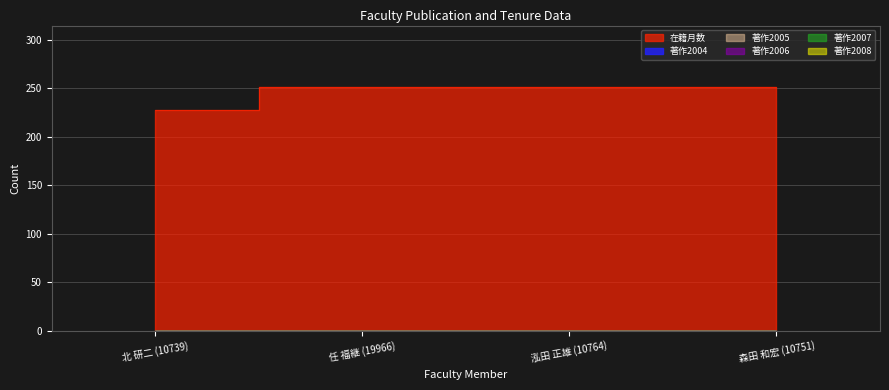

Between 泓田 正雄 (10764) and 森田 和宏 (10751), which is larger?

泓田 正雄 (10764)